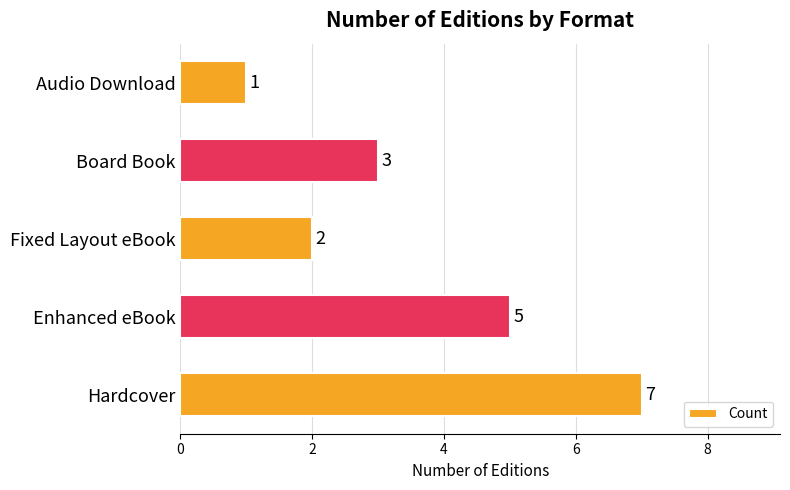

What is the smallest value displayed?

1